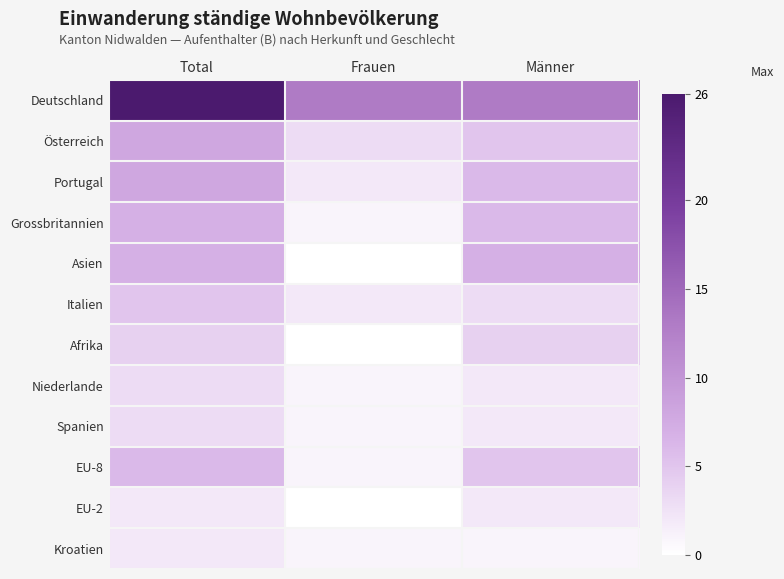

List the series in order of their peak value, highest first.

Deutschland, Österreich, Portugal, Grossbritannien, Asien, EU-8, Italien, Afrika, Niederlande, Spanien, EU-2, Kroatien